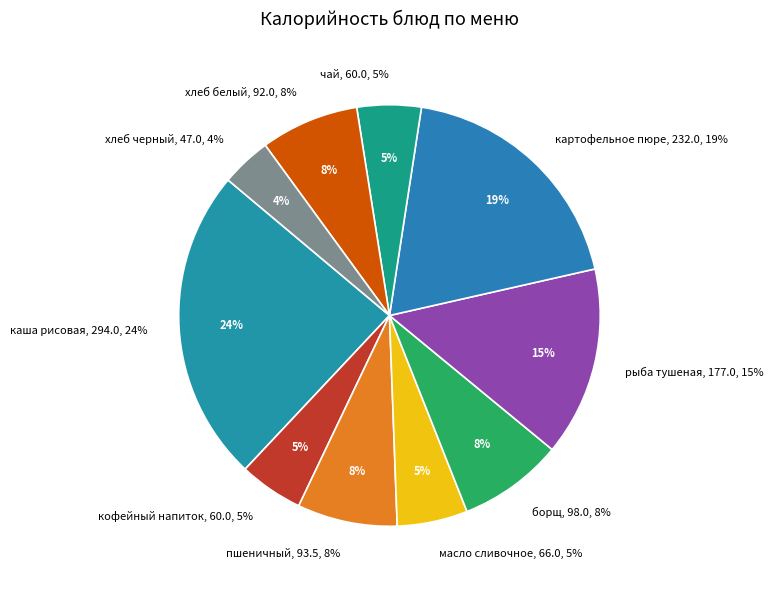

Is масло сливочное the majority of the pie?

No